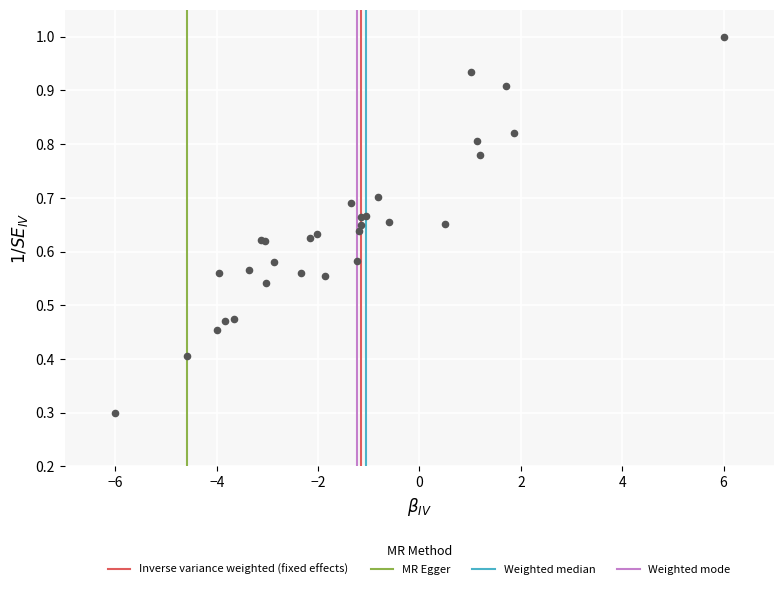

What Y value in the scatter plot is closest to 0?

0.3